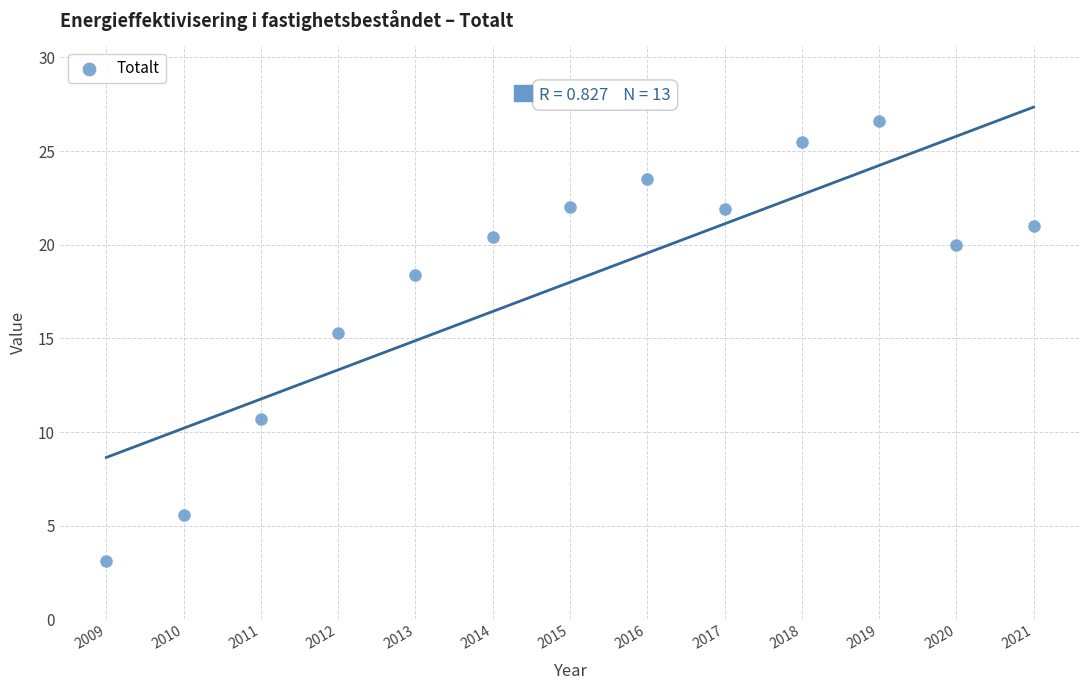

What Y value in the scatter plot is closest to 14?

15.3